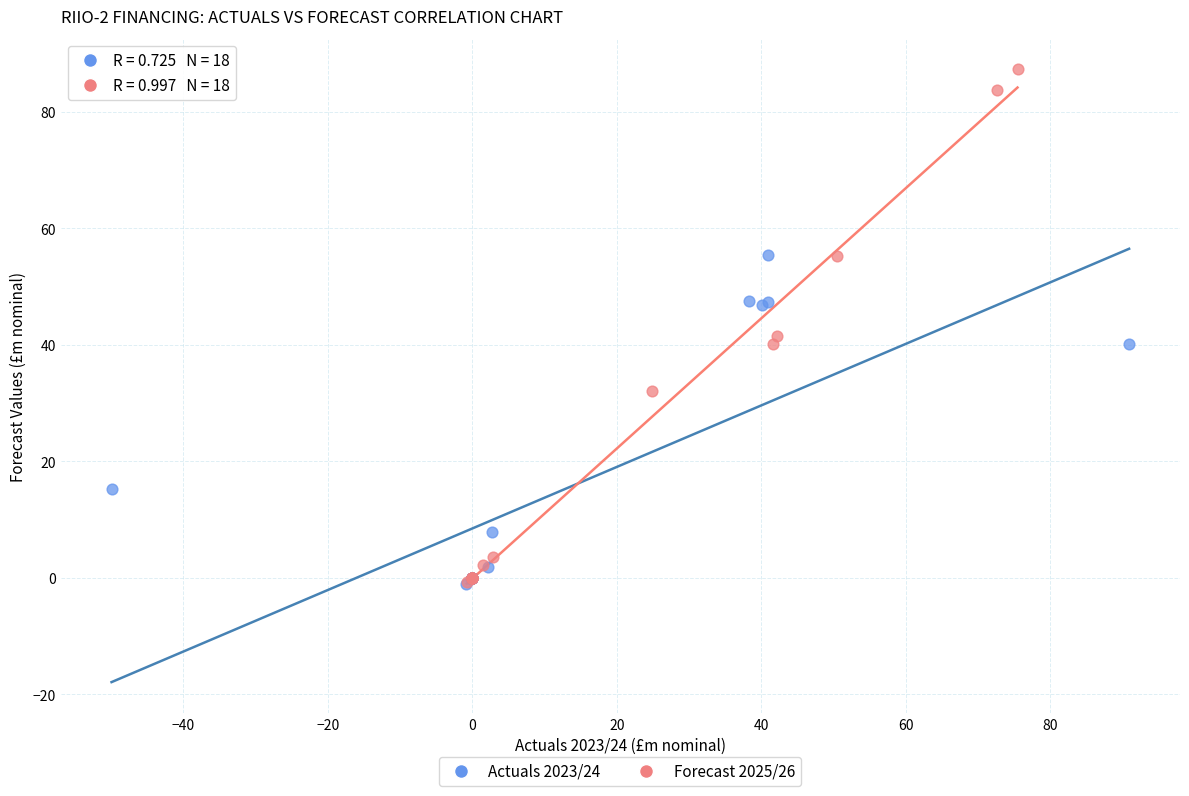

What are all the series names shown in the legend?

Actuals 2023/24, Forecast 2025/26